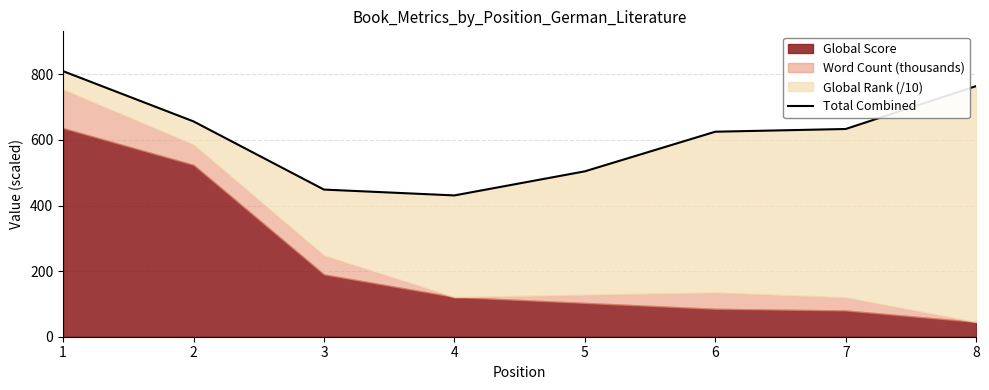

True or false: the data shows 625.0 at 6.

True